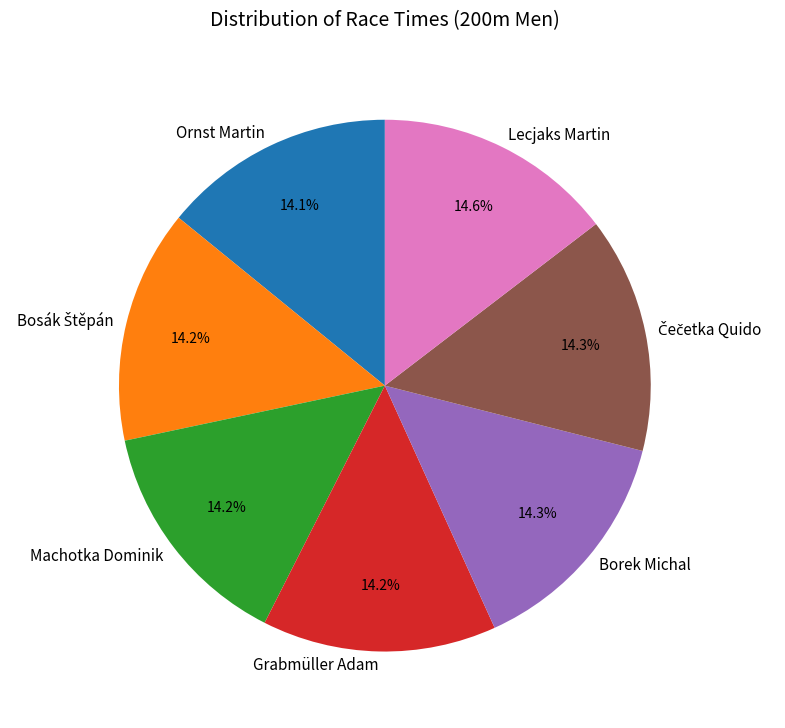

Does Borek Michal account for over 50% of the chart?

No